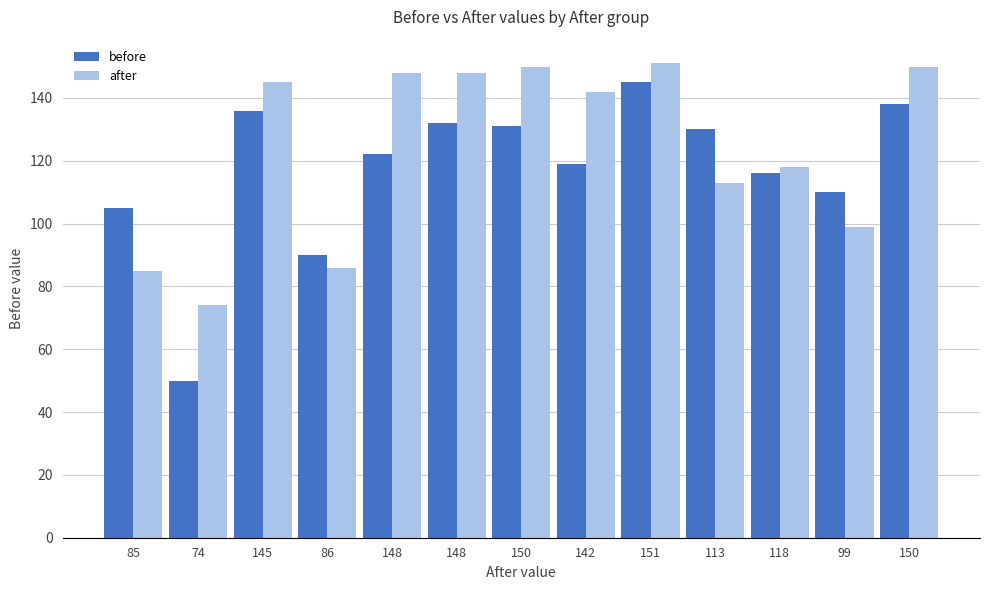

What is the lowest value of the after series?

74